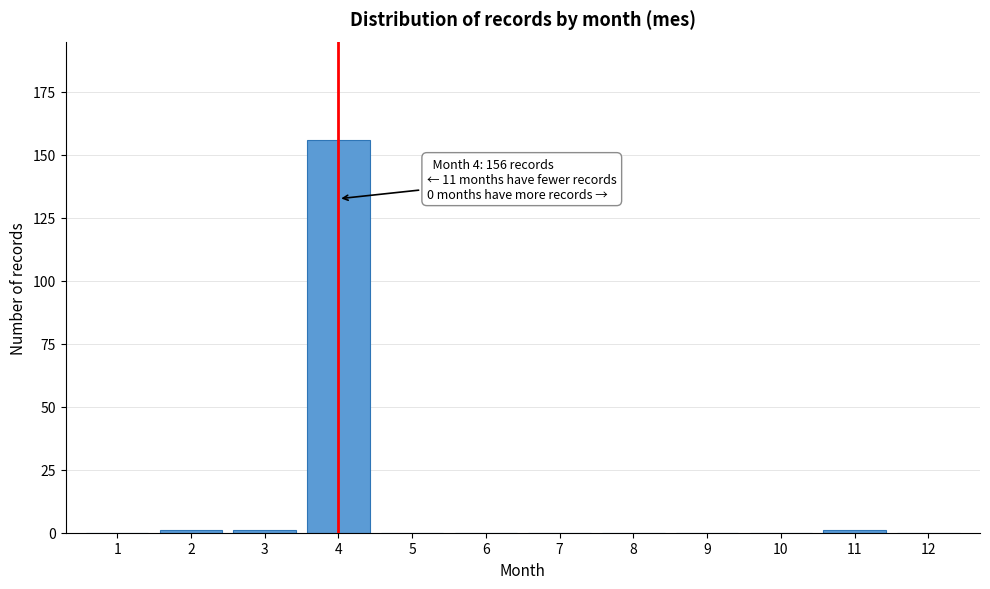

Reading left to right, what are all the values shown in this chart?

1=0	2=1	3=1	4=156	5=0	6=0	7=0	8=0	9=0	10=0	11=1	12=0